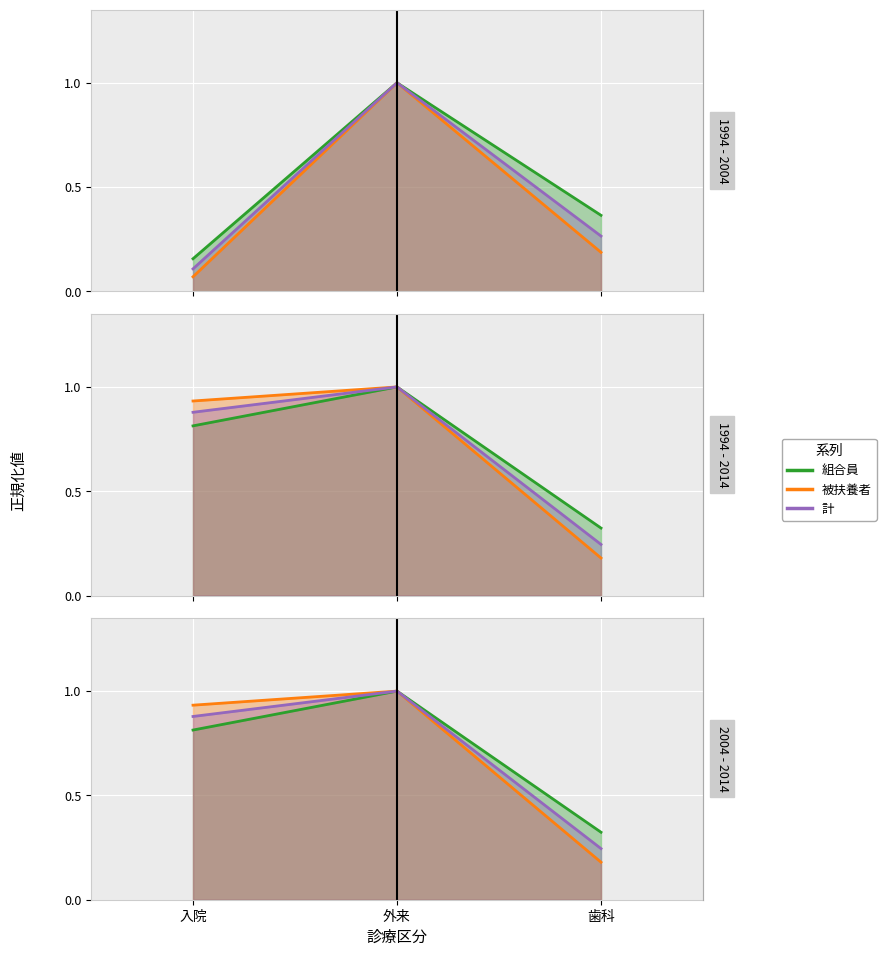

What is the spread (max minus min) of values at 歯科?

0.1